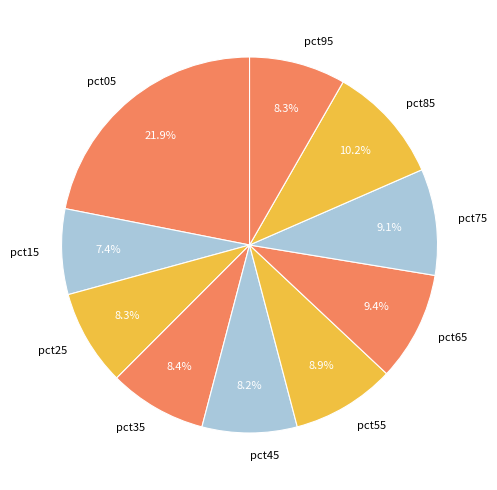

Do pct25 and pct35 together represent more than half of the pie?

No